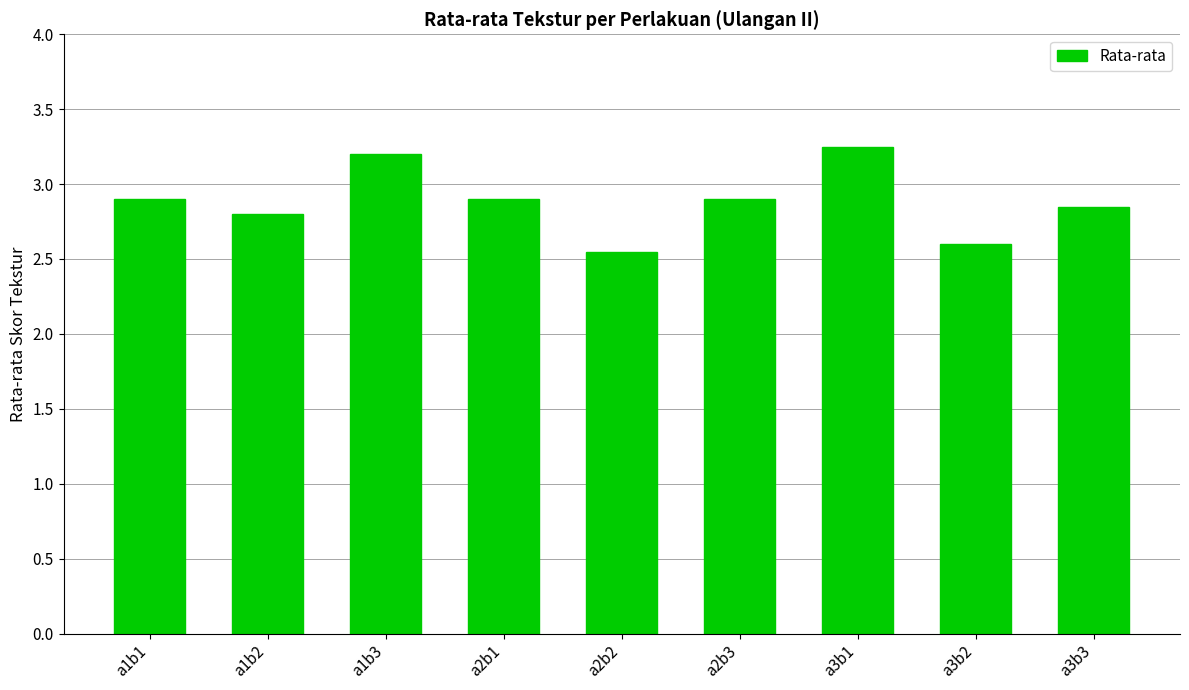

Which category has the highest value across all series?

a3b1